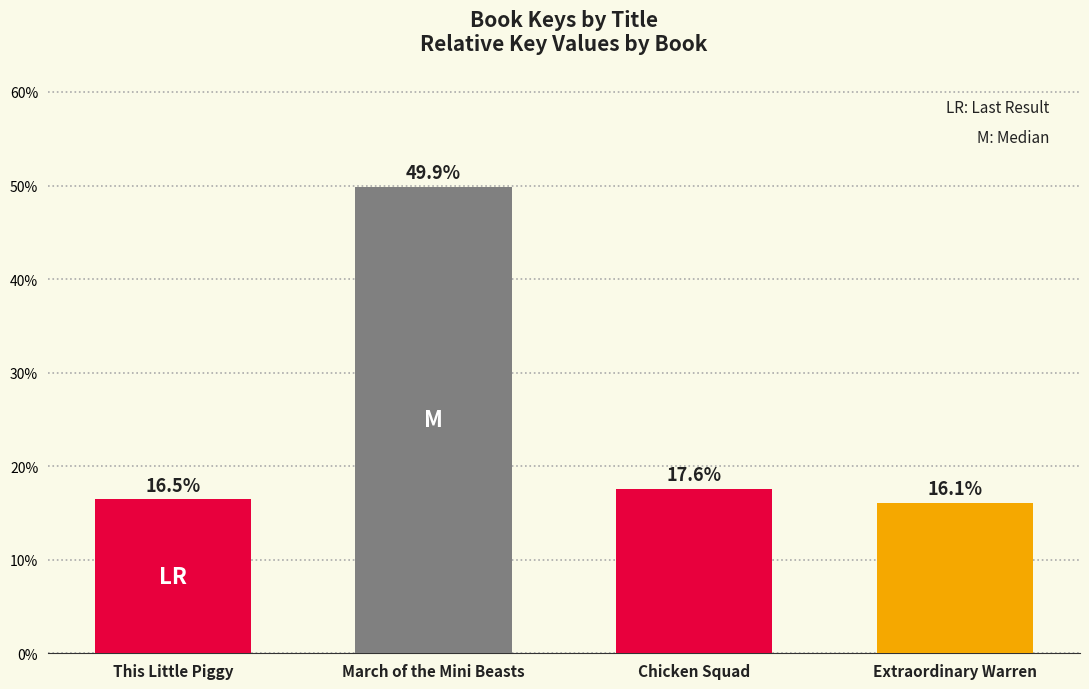

List the labels in order of value, largest first.

March of the Mini Beasts, Chicken Squad, This Little Piggy, Extraordinary Warren